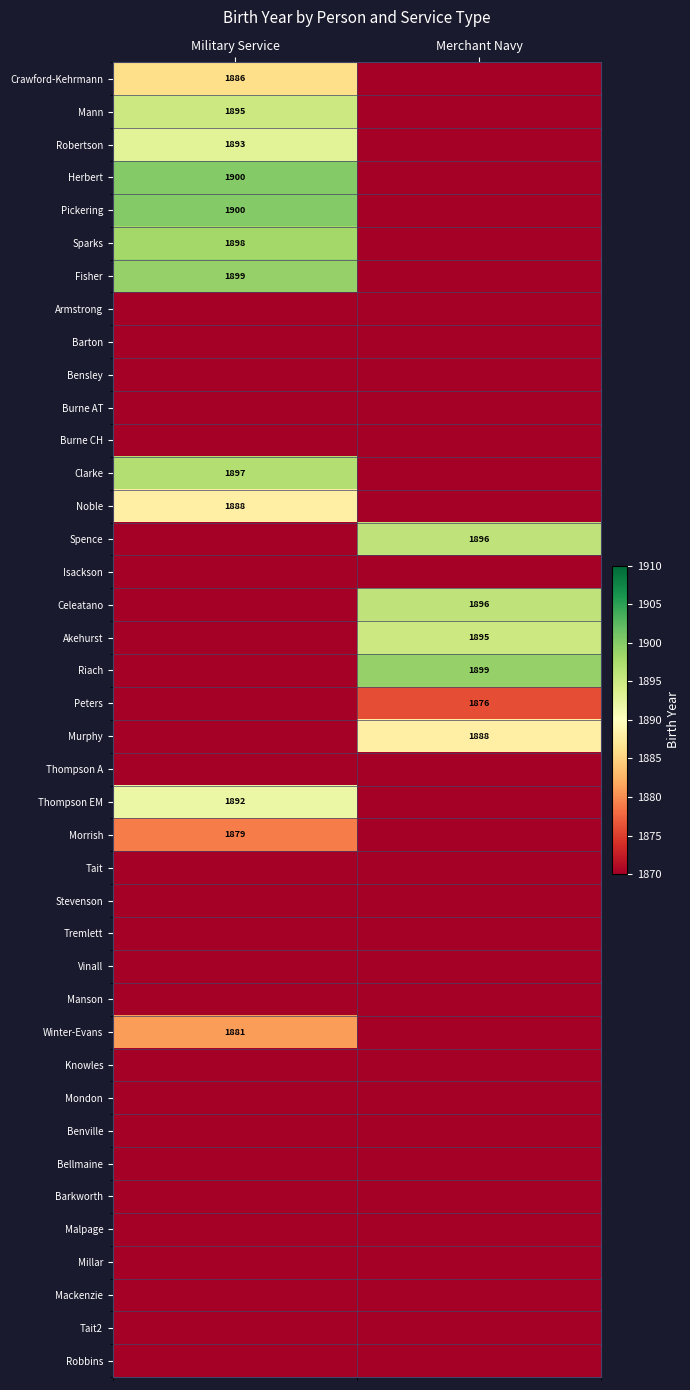

Which has a higher value, Military Service or Merchant Navy?

Military Service